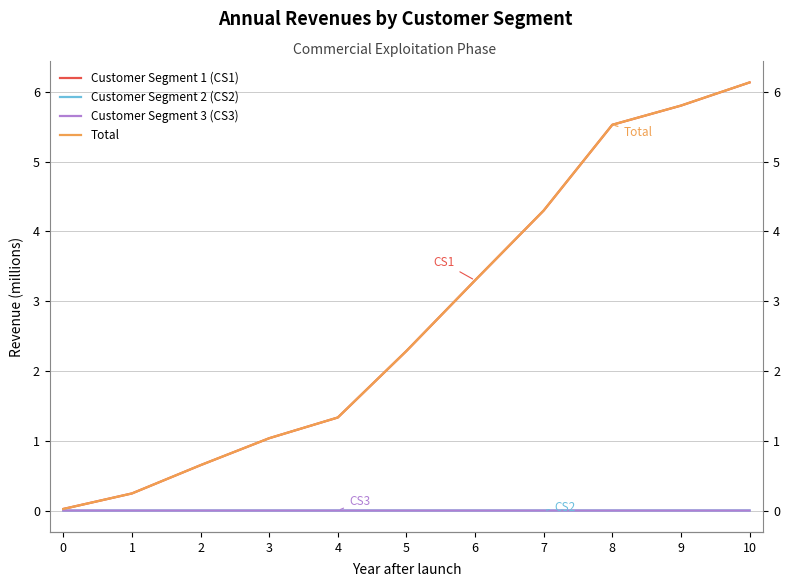

Where is the first local maximum for Customer Segment 3 (CS3)?

3